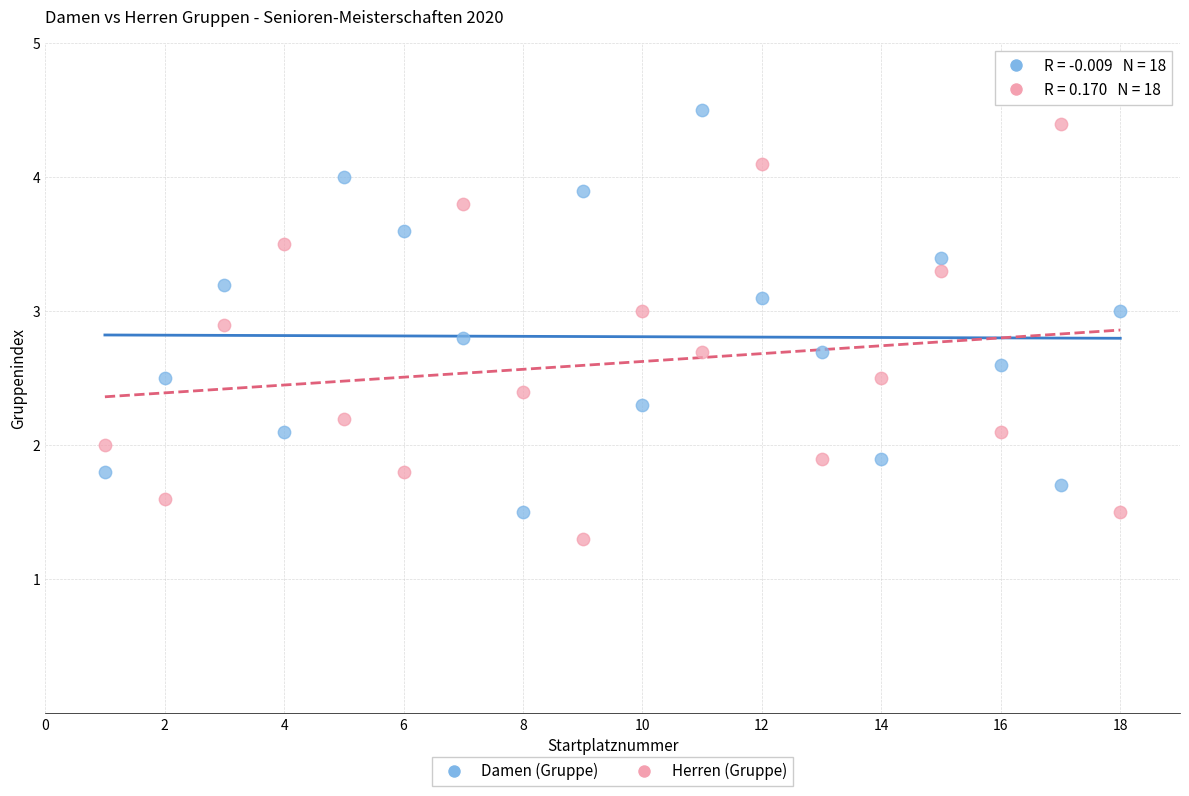

Which series reaches the minimum Y coordinate?

Herren (Gruppe)